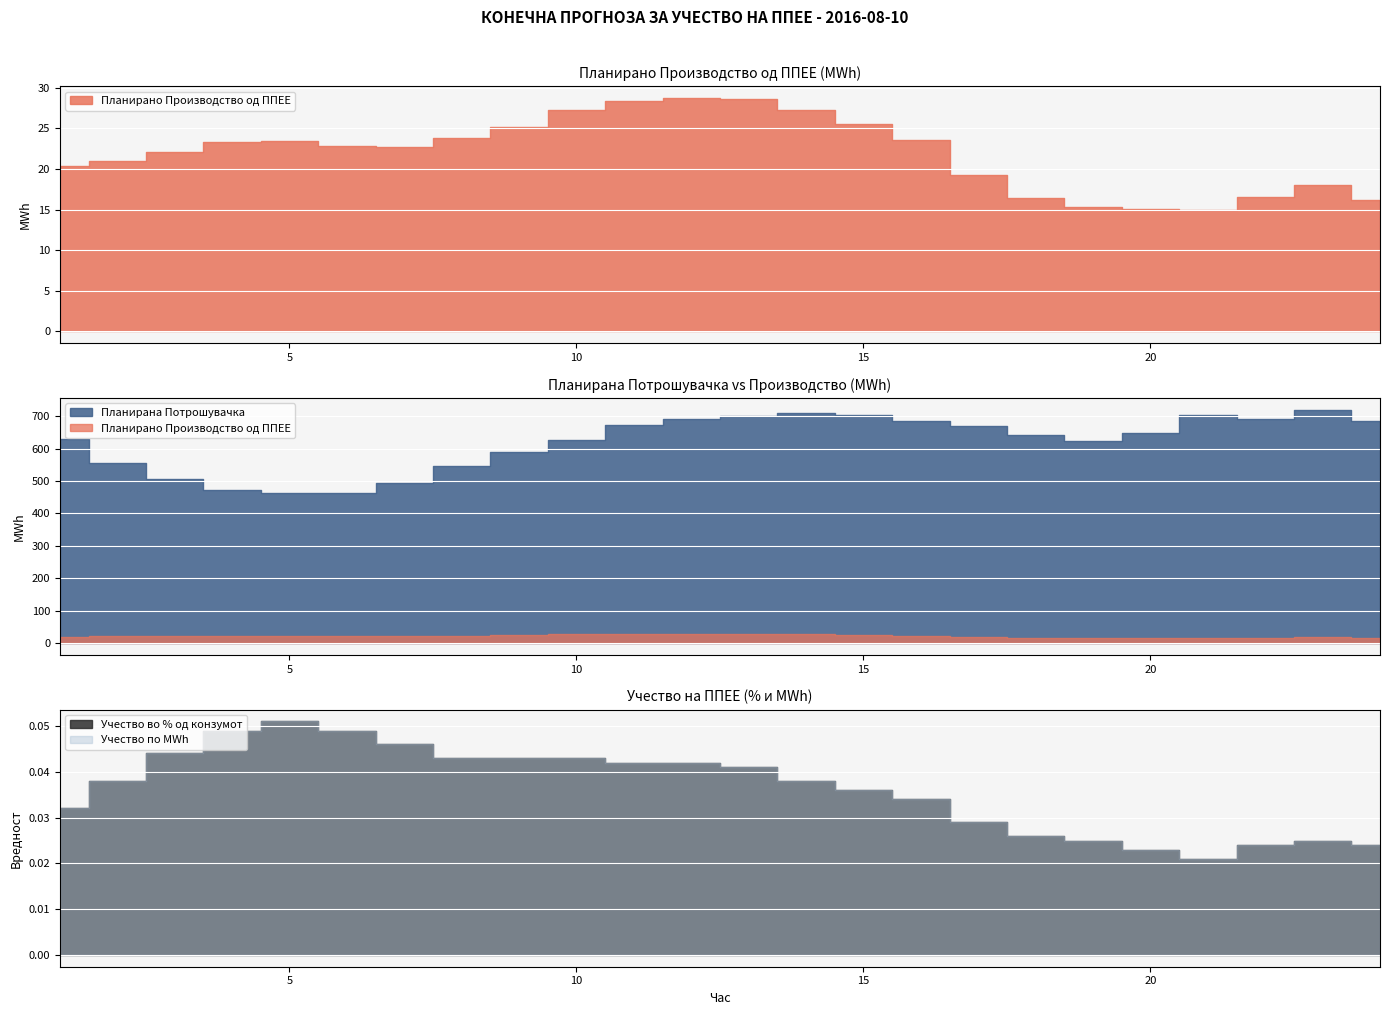

Count the number of data series in this chart.

4